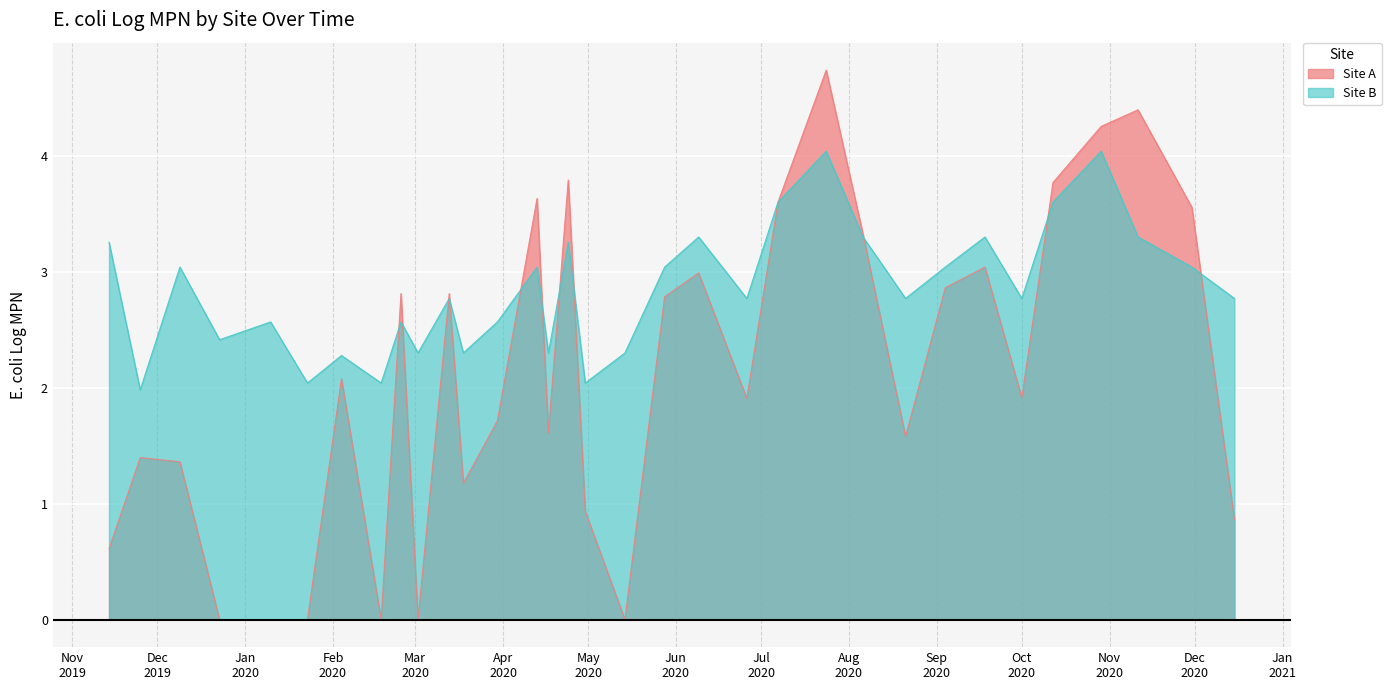

Which series has the largest total across all categories?

B